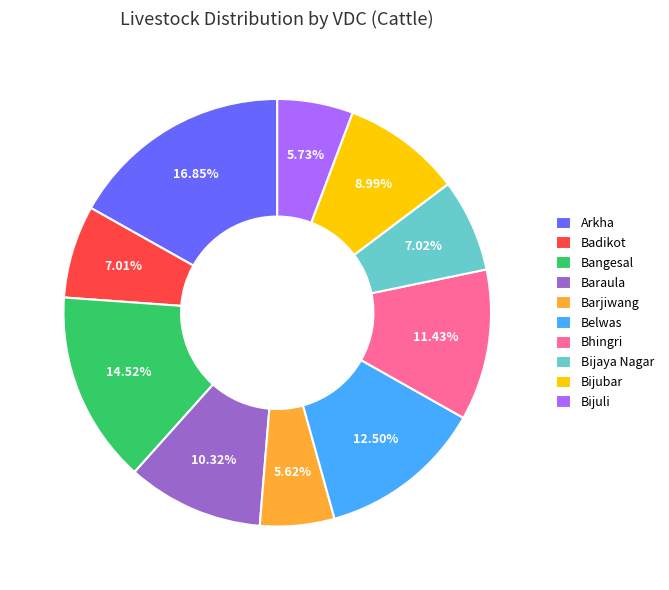

What is the ratio of the value at Bijaya Nagar to the value at Belwas?

0.6